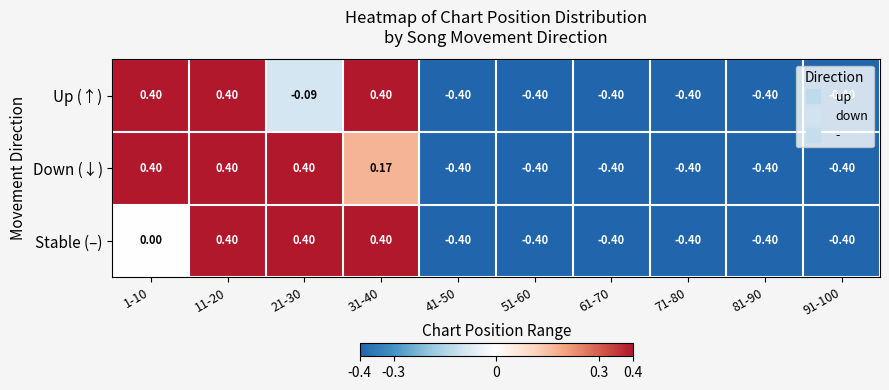

Is the value of Down (↓) at 31-40 greater than the value of Stable (–) at 81-90?

Yes